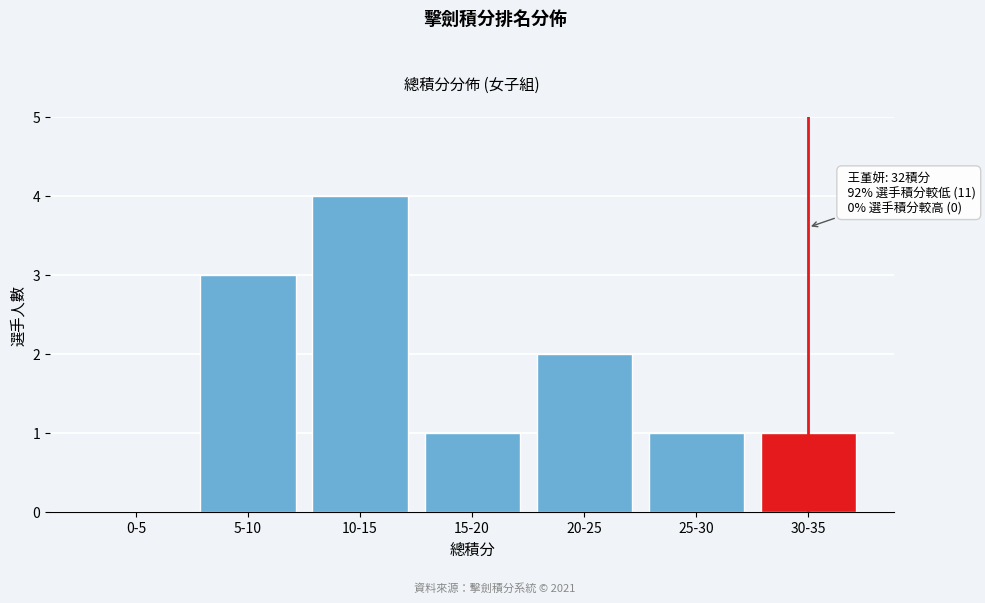

Reading left to right, what are all the values shown in this chart?

0-5=0	5-10=3	10-15=4	15-20=1	20-25=2	25-30=1	30-35=1